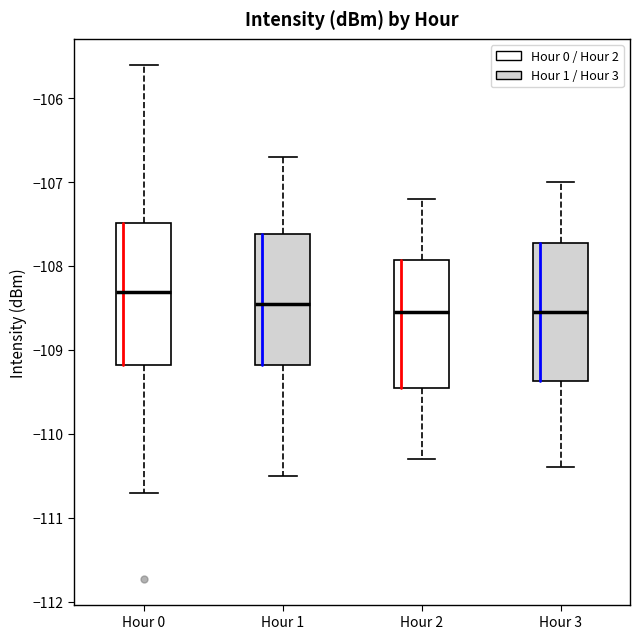

Where does the median line of the box for Hour 1 sit on the y-axis? The values are not printed on the chart, so give them approximately, as read against the axis.

-108.4